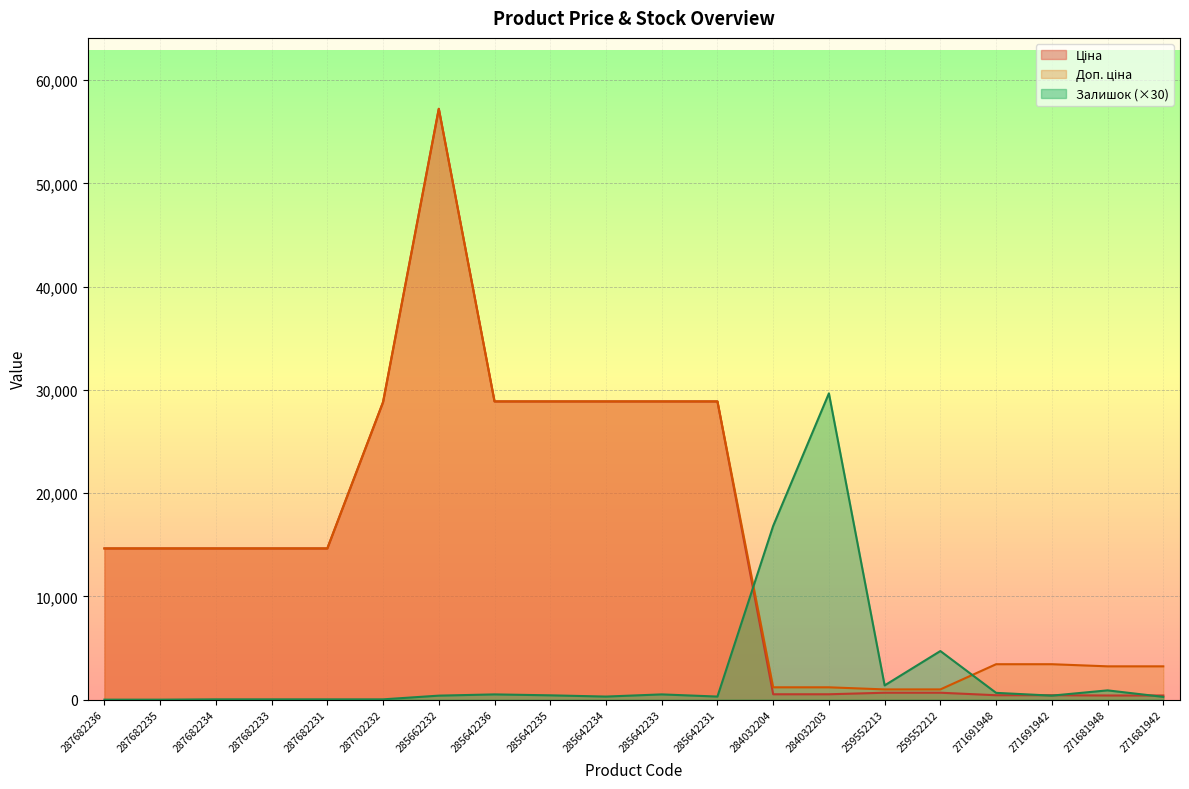

What are all the series names shown in the legend?

Ціна, Доп. ціна, Залишок